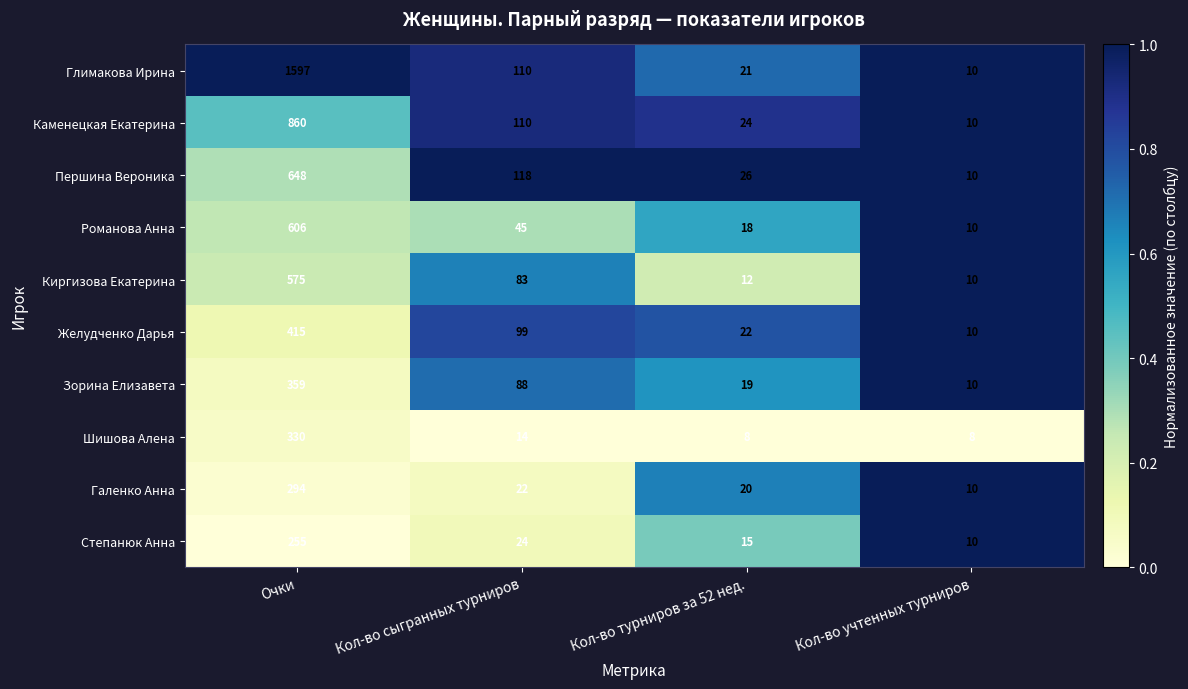

Which series changed the most between Очки and Кол-во турниров за 52 нед.?

Глимакова Ирина